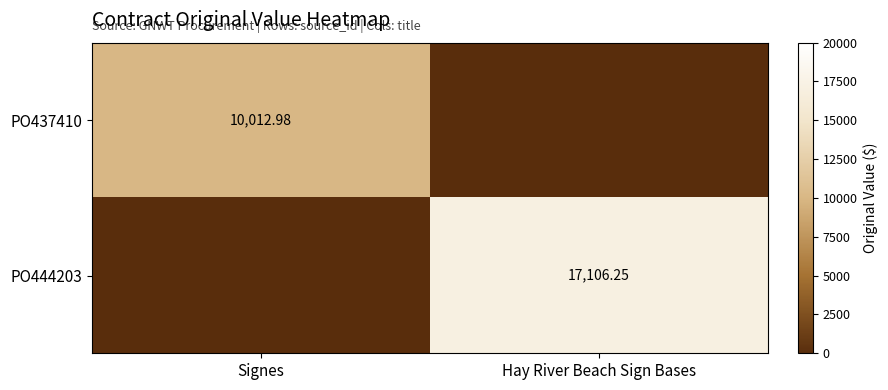

Is it true that PO437410 equals 2054.4 at Signes?

False